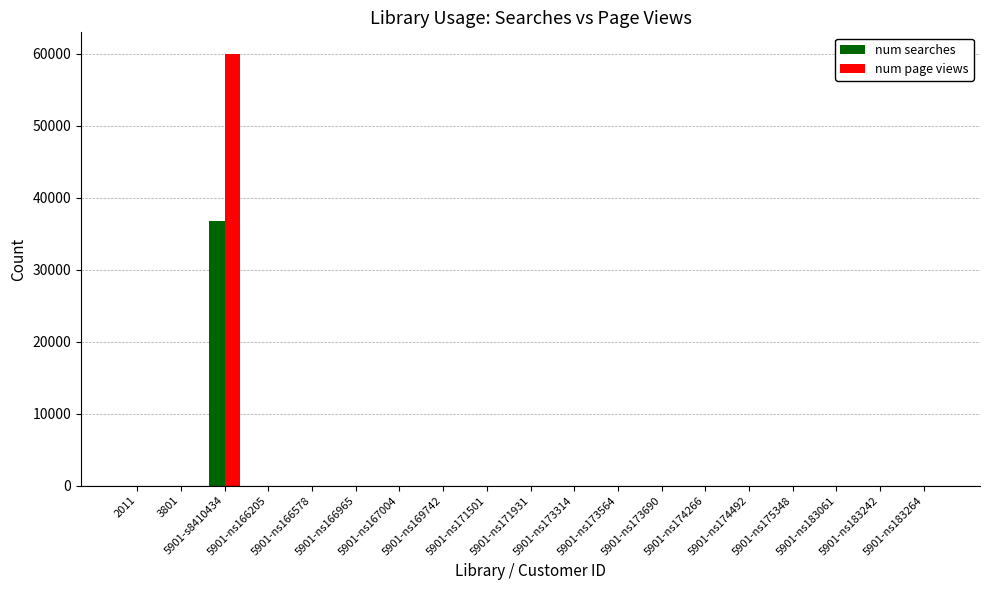

How many categories are shown in the chart?

19